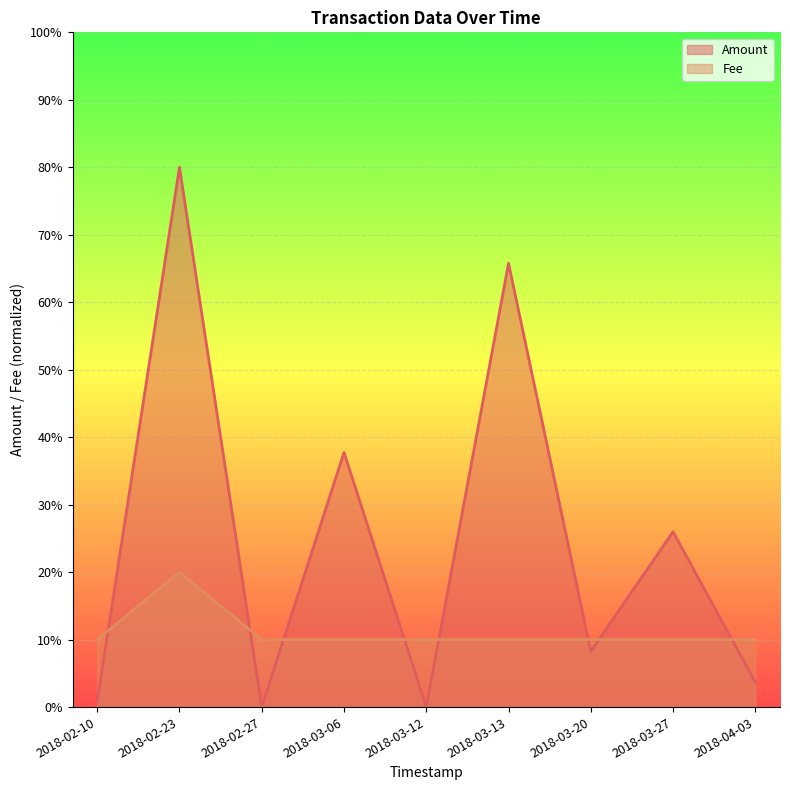

Reading right to left, transcribe all the data shown in this chart.

Amount: 2018-04-03=3.7	2018-03-27=26.0	2018-03-20=8.3	2018-03-13=65.8	2018-03-12=0.0	2018-03-06=37.7	2018-02-27=0.0	2018-02-23=80.0	2018-02-10=0.8
Fee: 2018-04-03=10.0	2018-03-27=10.0	2018-03-20=10.0	2018-03-13=10.0	2018-03-12=10.0	2018-03-06=10.0	2018-02-27=10.0	2018-02-23=20.0	2018-02-10=10.0